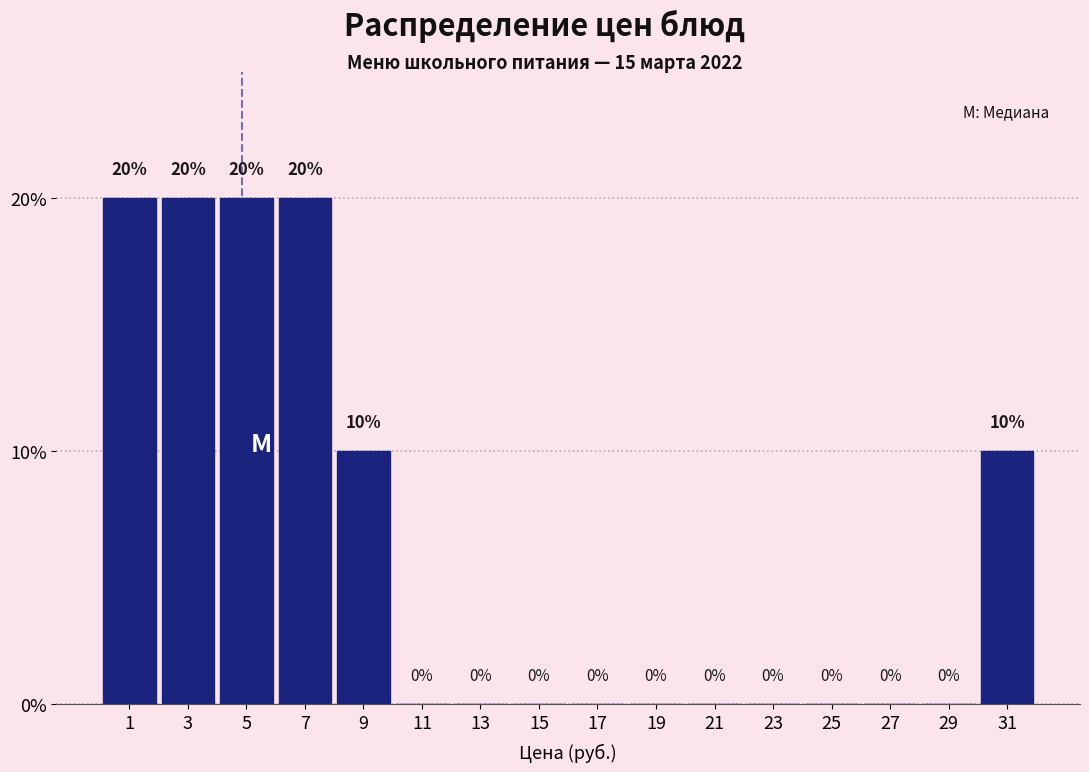

Reading left to right, transcribe this chart: for each bar, give the range it covers on the x-axis and its height.

0 to 2: 20
2 to 4: 20
4 to 6: 20
6 to 8: 20
8 to 10: 10
10 to 12: 0
12 to 14: 0
14 to 16: 0
16 to 18: 0
18 to 20: 0
20 to 22: 0
22 to 24: 0
24 to 26: 0
26 to 28: 0
28 to 30: 0
30 to 32: 10